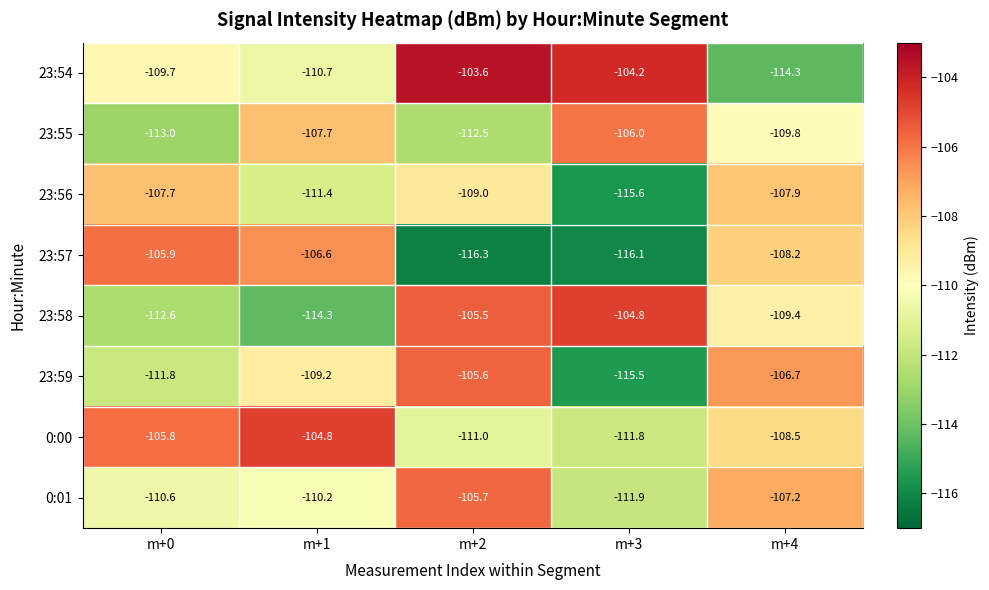

What is the total value across all series at m+1?

-874.9